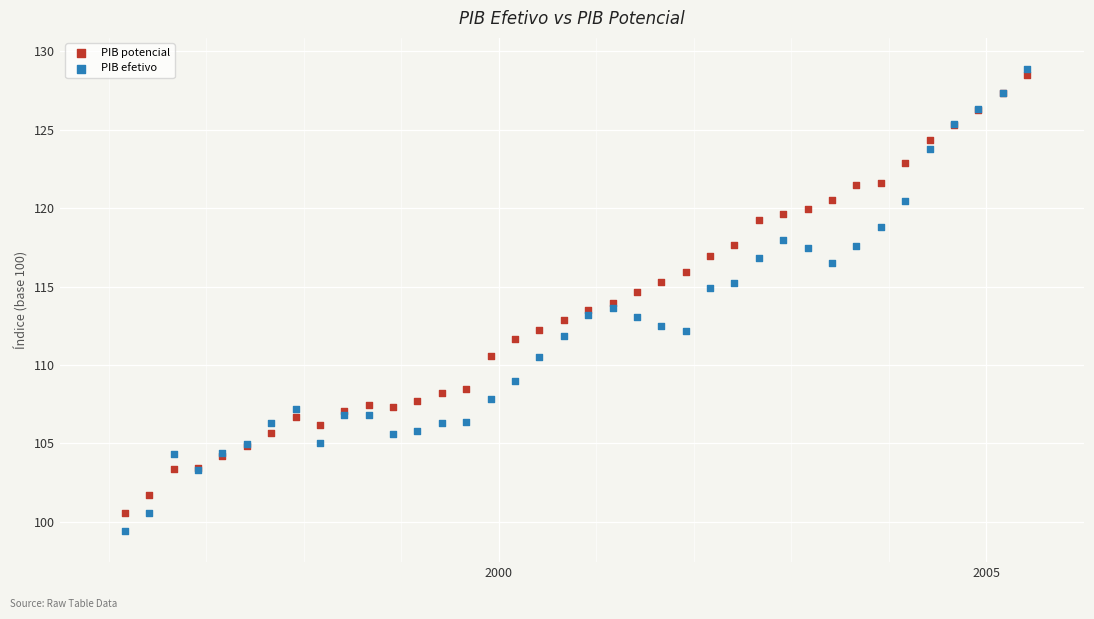

Which series contains the lowest Y value?

PIB efetivo